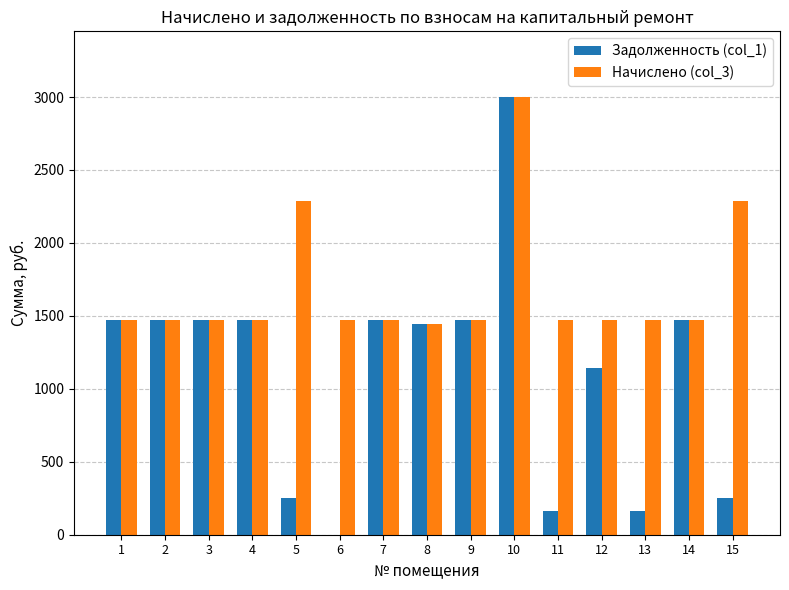

What is the maximum value shown in the chart?

3000.3